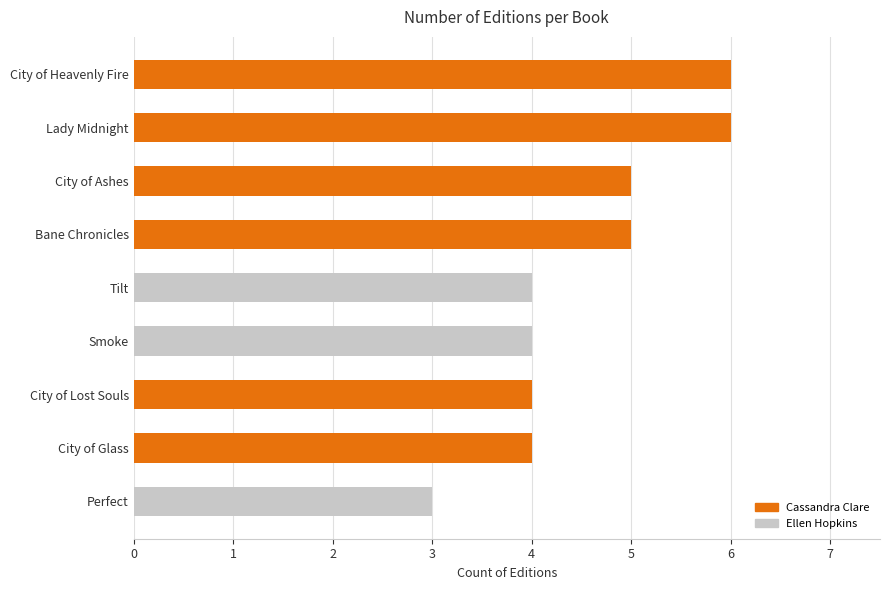

What value does the data have at Perfect?

3